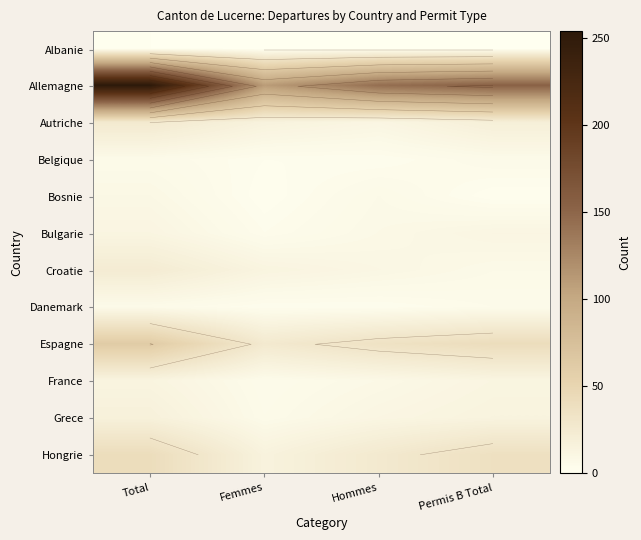

What is the difference between the highest and lowest values at Total?

253